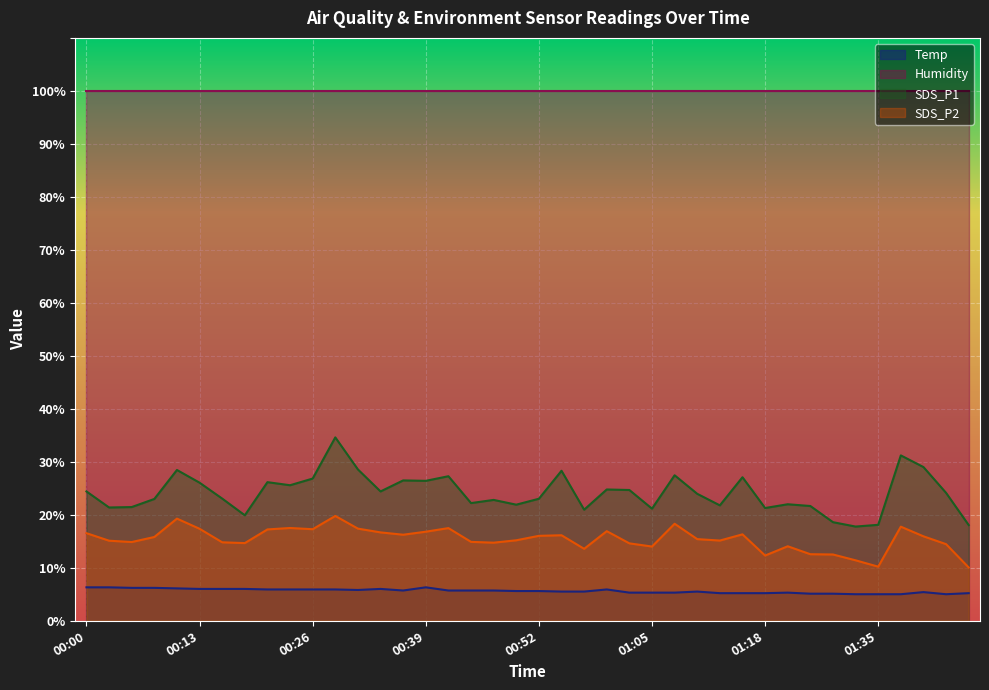

List the labels in order of SDS_P2 value, smallest first.

01:45, 01:35, 01:32, 01:18, 01:27, 01:24, 00:57, 01:05, 01:21, 01:43, 01:02, 00:18, 00:47, 00:15, 00:05, 00:44, 00:02, 01:13, 00:49, 01:10, 00:08, 01:40, 00:52, 00:55, 00:36, 01:15, 00:00, 00:33, 00:39, 01:00, 00:20, 00:26, 00:13, 00:31, 00:41, 00:23, 01:37, 01:08, 00:10, 00:28